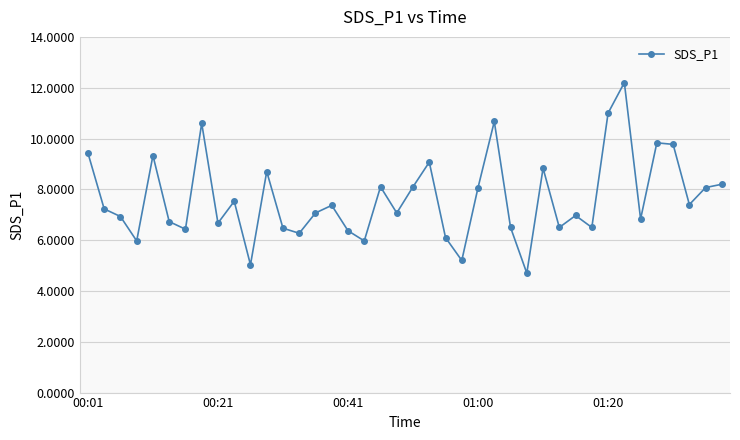

How many points are higher than both their immediate neighbors (excluding endpoints)?

12